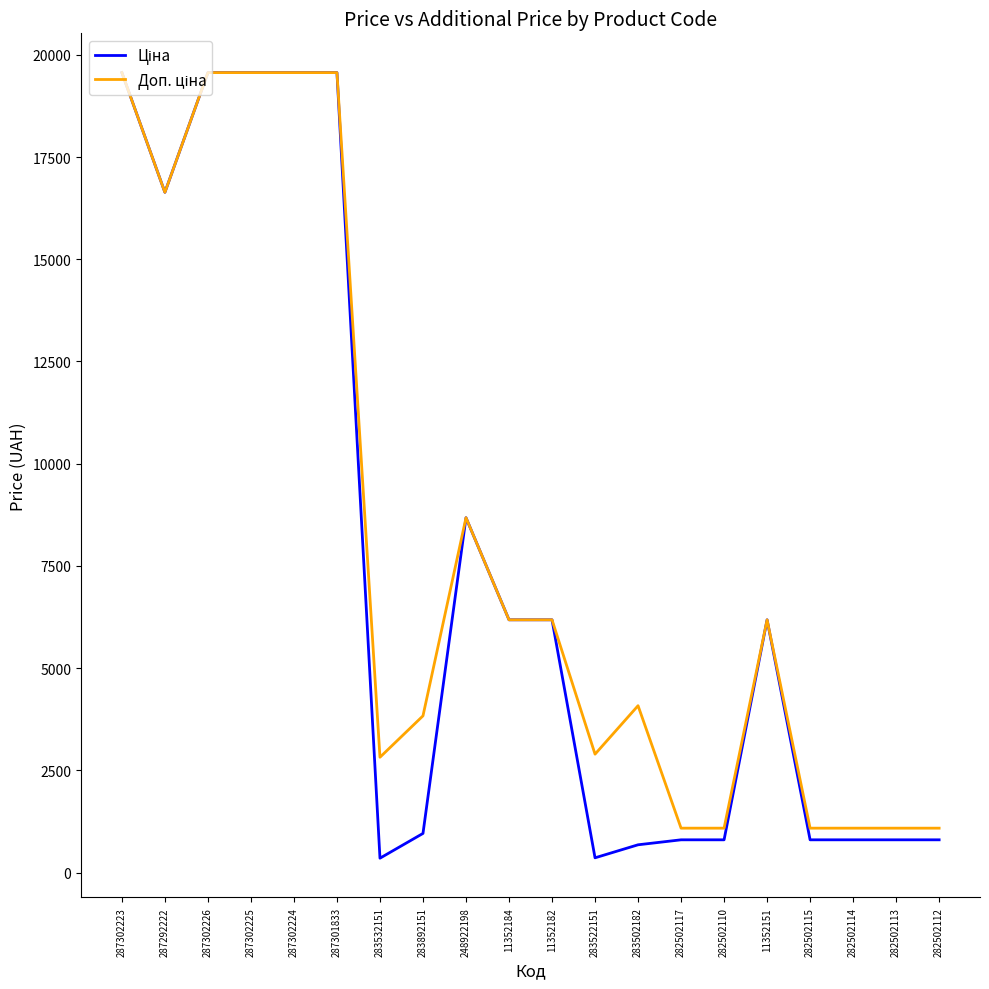

What is the total value across all series at 282502117?

1889.1